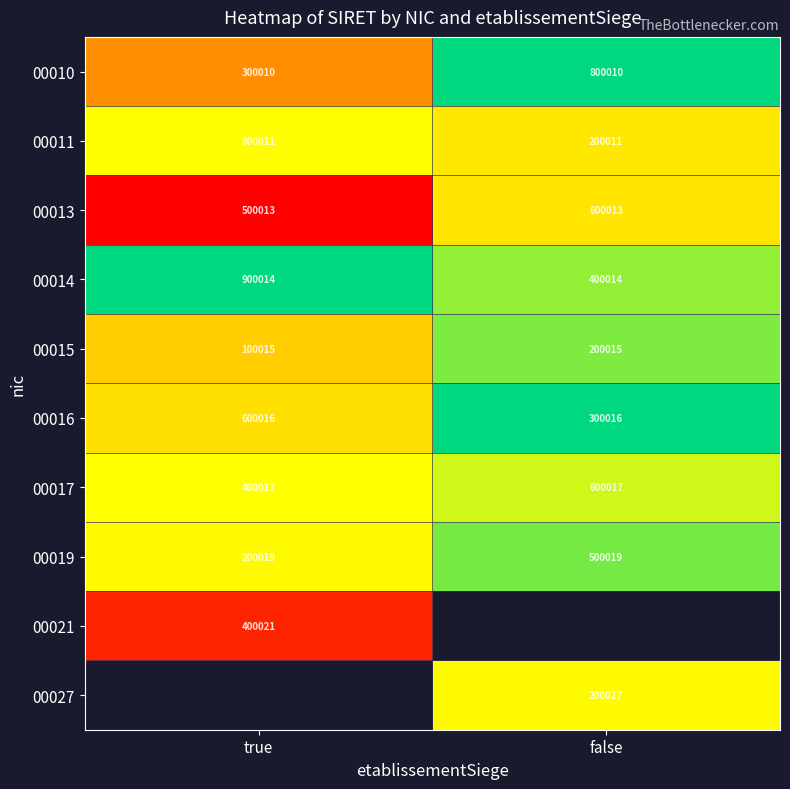

At which label does 00011 reach its peak?

true